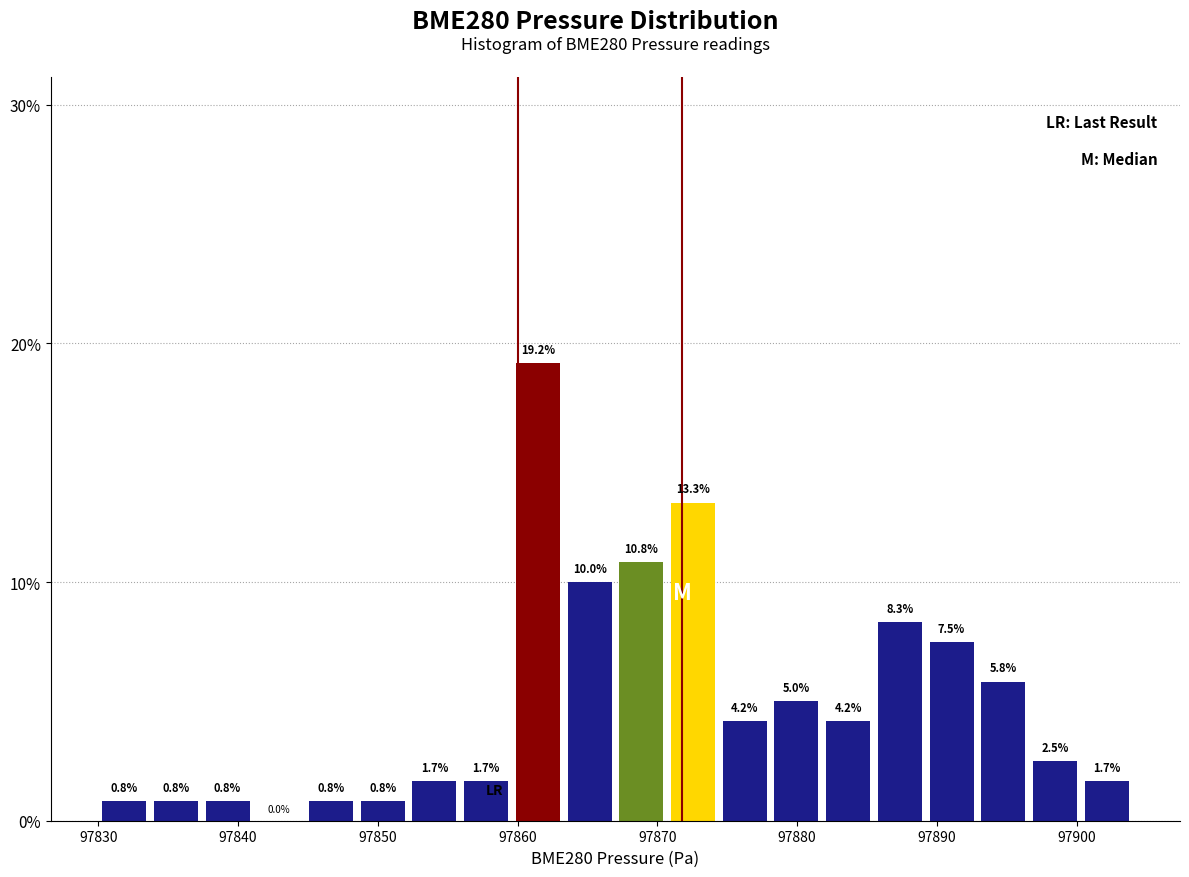

Read against the x-axis, roughly where is the centre of the tallest bar?

97861